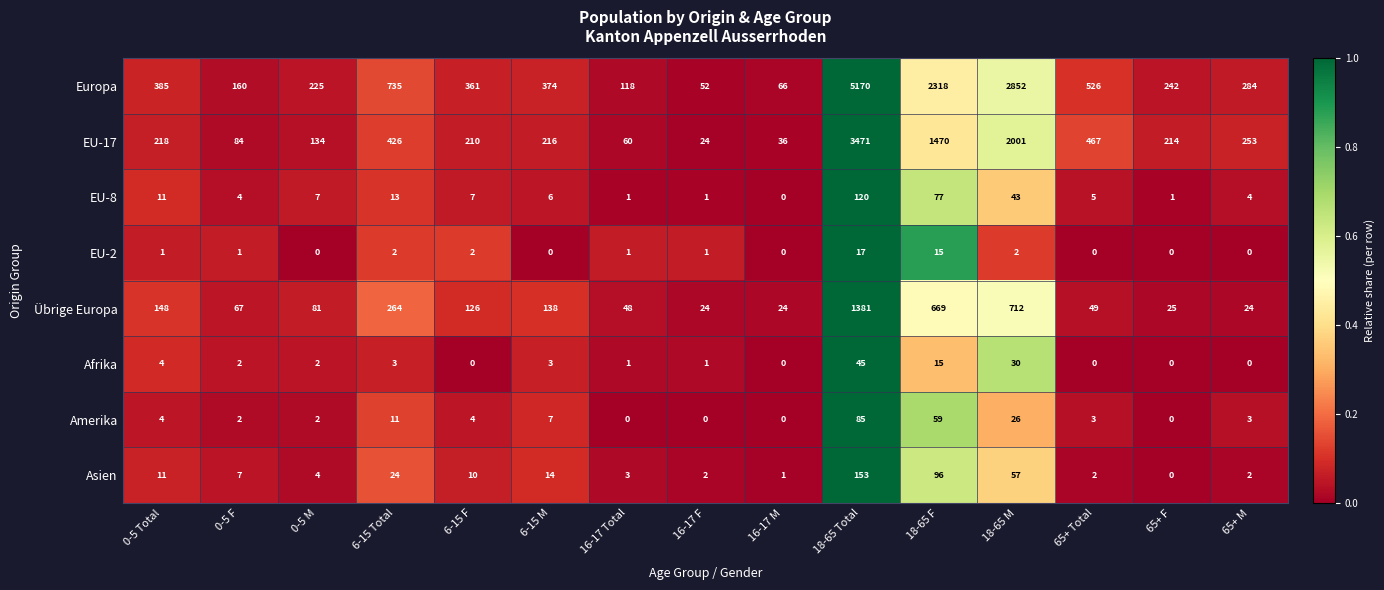

The EU-8 series shows 6 at 0-5 F. True or false?

False